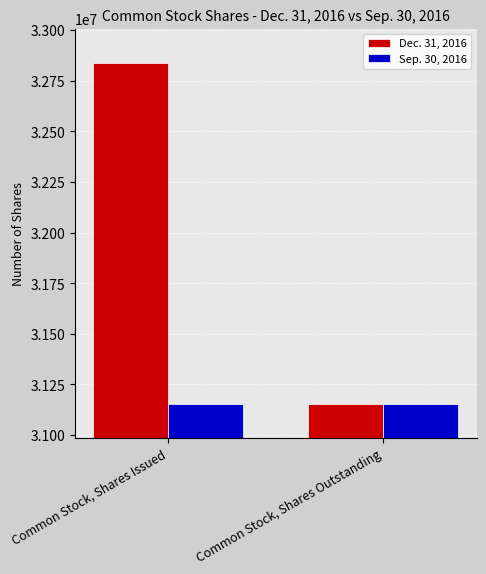

What is the approximate value of Dec. 31, 2016 at Common Stock, Shares Issued, to the nearest 50?

32838700